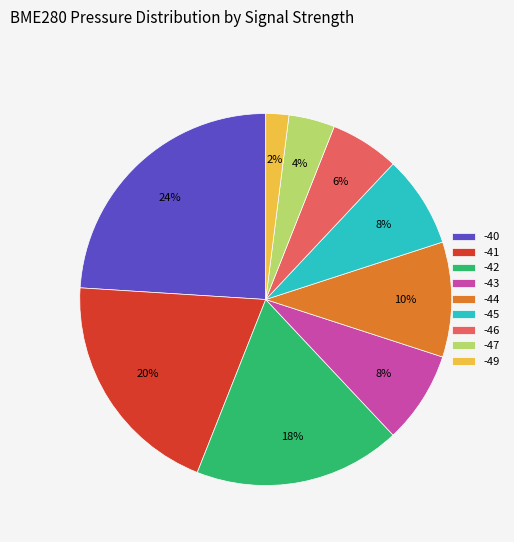

What is the smallest slice in the pie chart?

-49